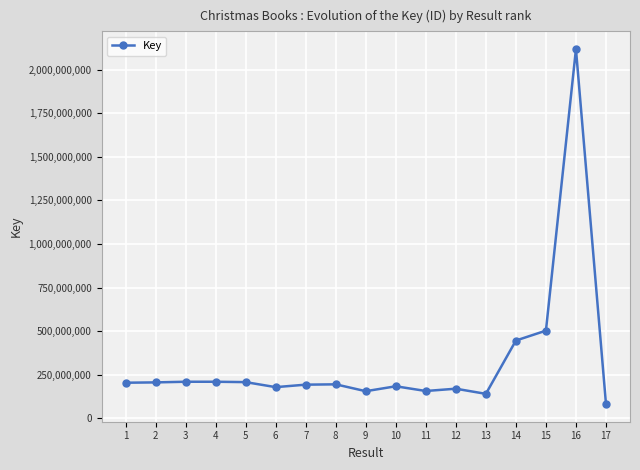

What is the difference between the maximum and minimum values?

2035458032